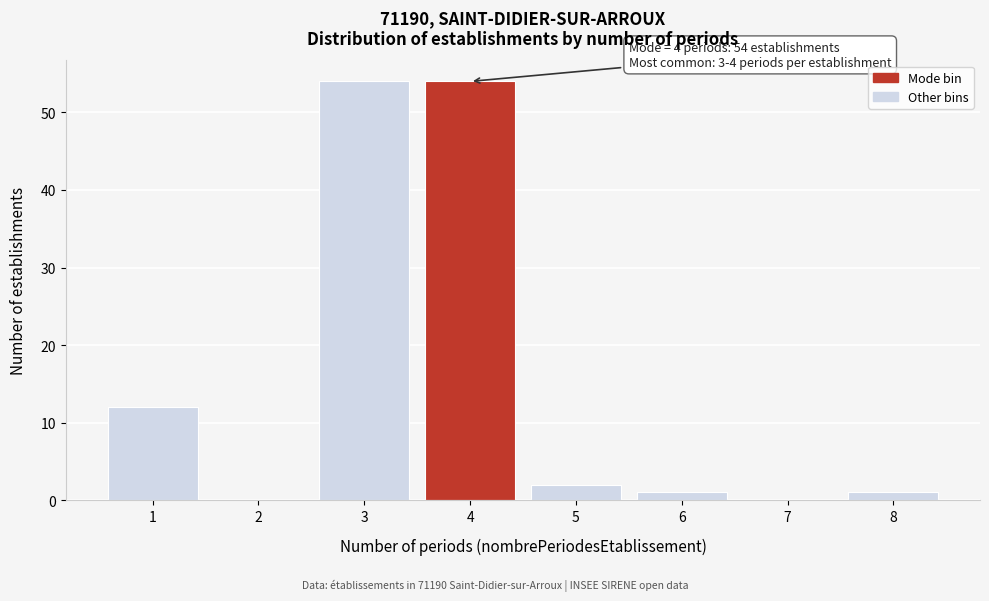

Reading left to right, transcribe all the data shown in this chart.

1=12	2=0	3=54	4=54	5=2	6=1	7=0	8=1